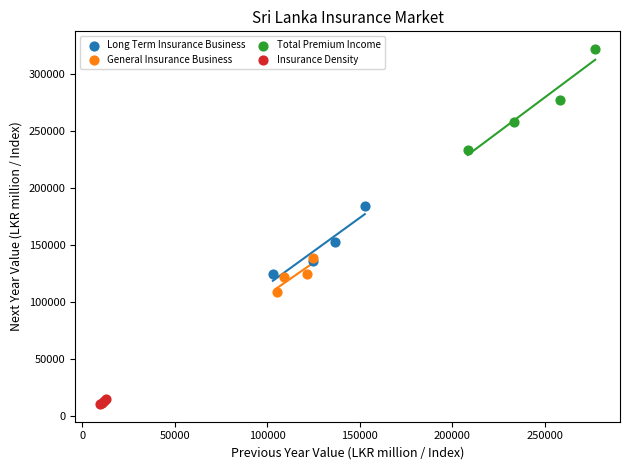

Which series reaches the minimum Y coordinate?

Insurance Density